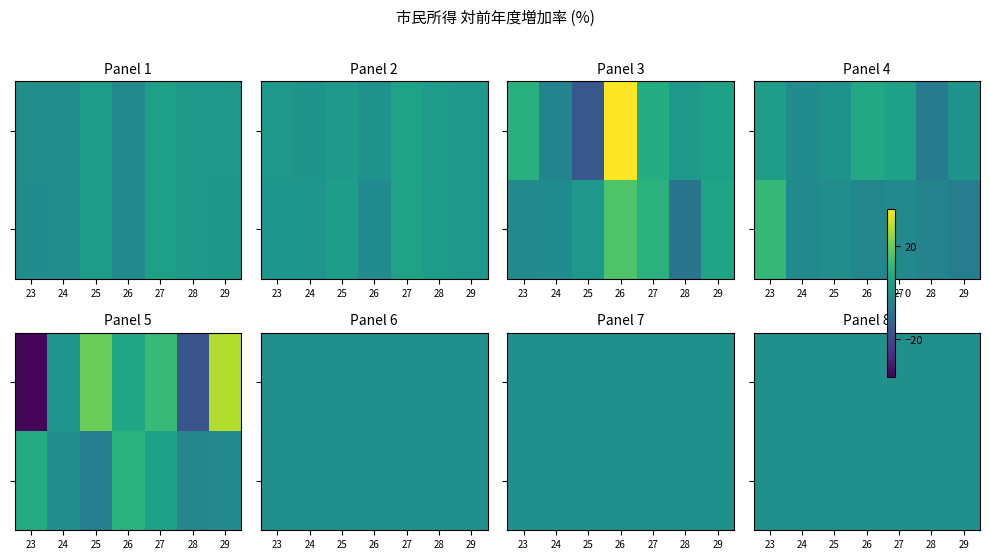

Is the value of 家計 at 23 greater than the value of 雇主の帰属社会負担 at 26?

No